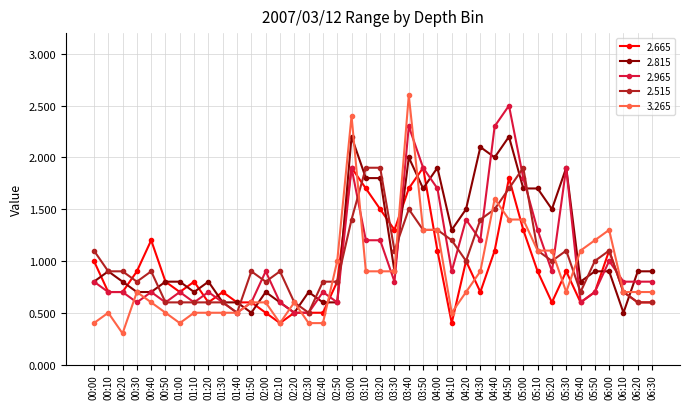

True or false: 2.665 has more than 0 points higher than both neighbors.

True